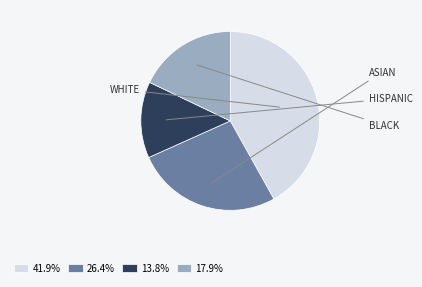

Do 17.9% and 13.8% together represent more than half of the pie?

No